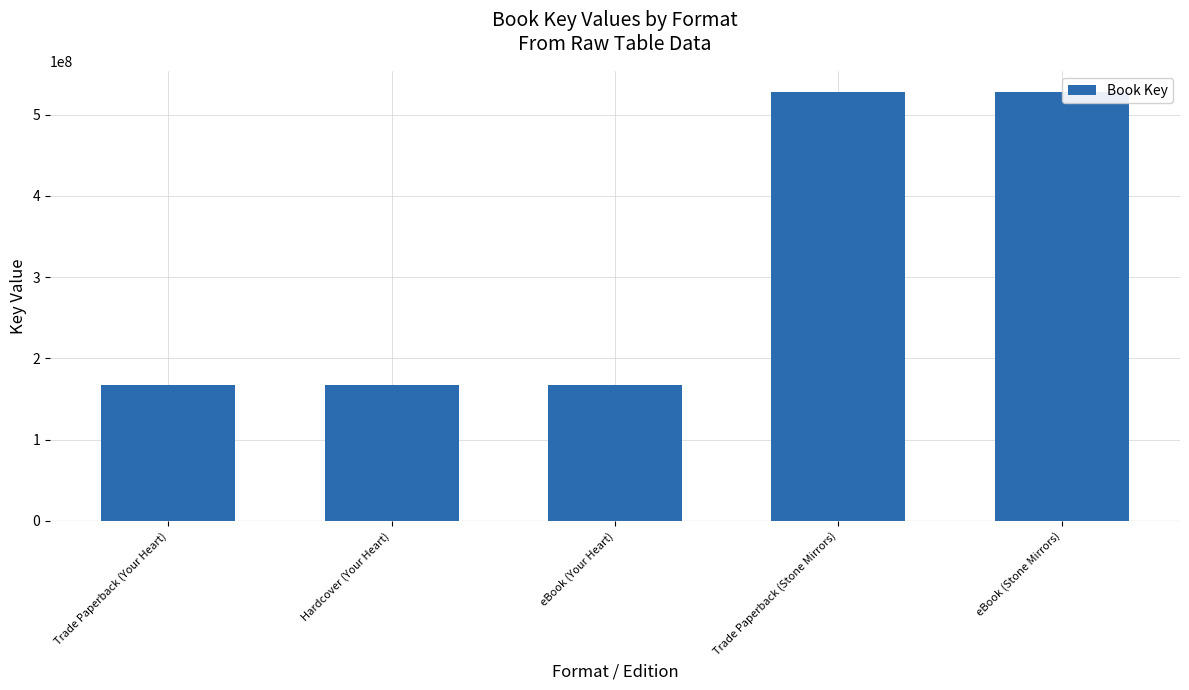

What is the label of the 2nd bar from the left?

Hardcover (Your Heart)